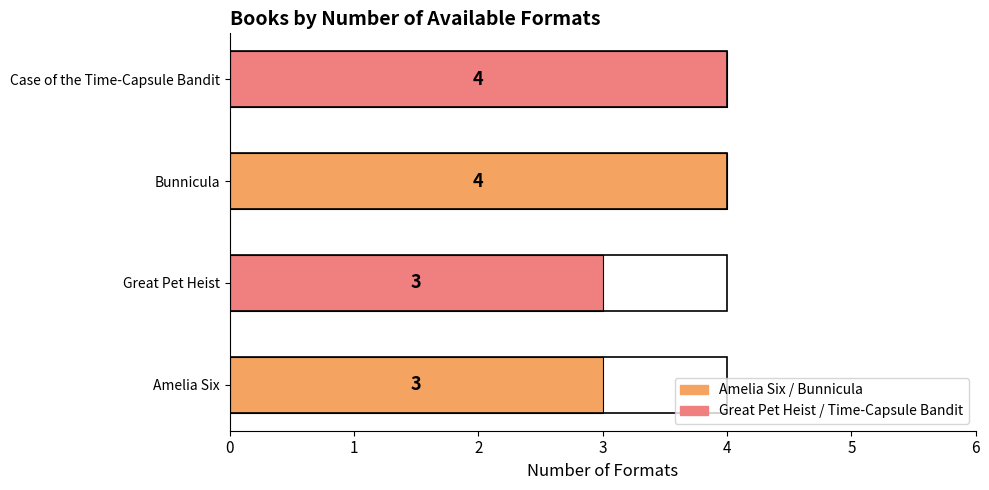

What is the greatest value displayed?

4